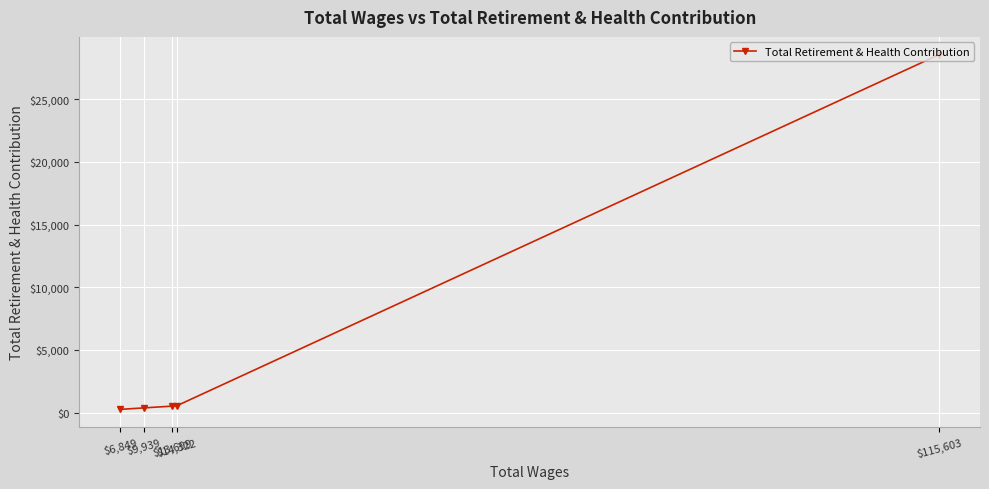

What is the difference between the values at $115,603 and $6,849?

28307